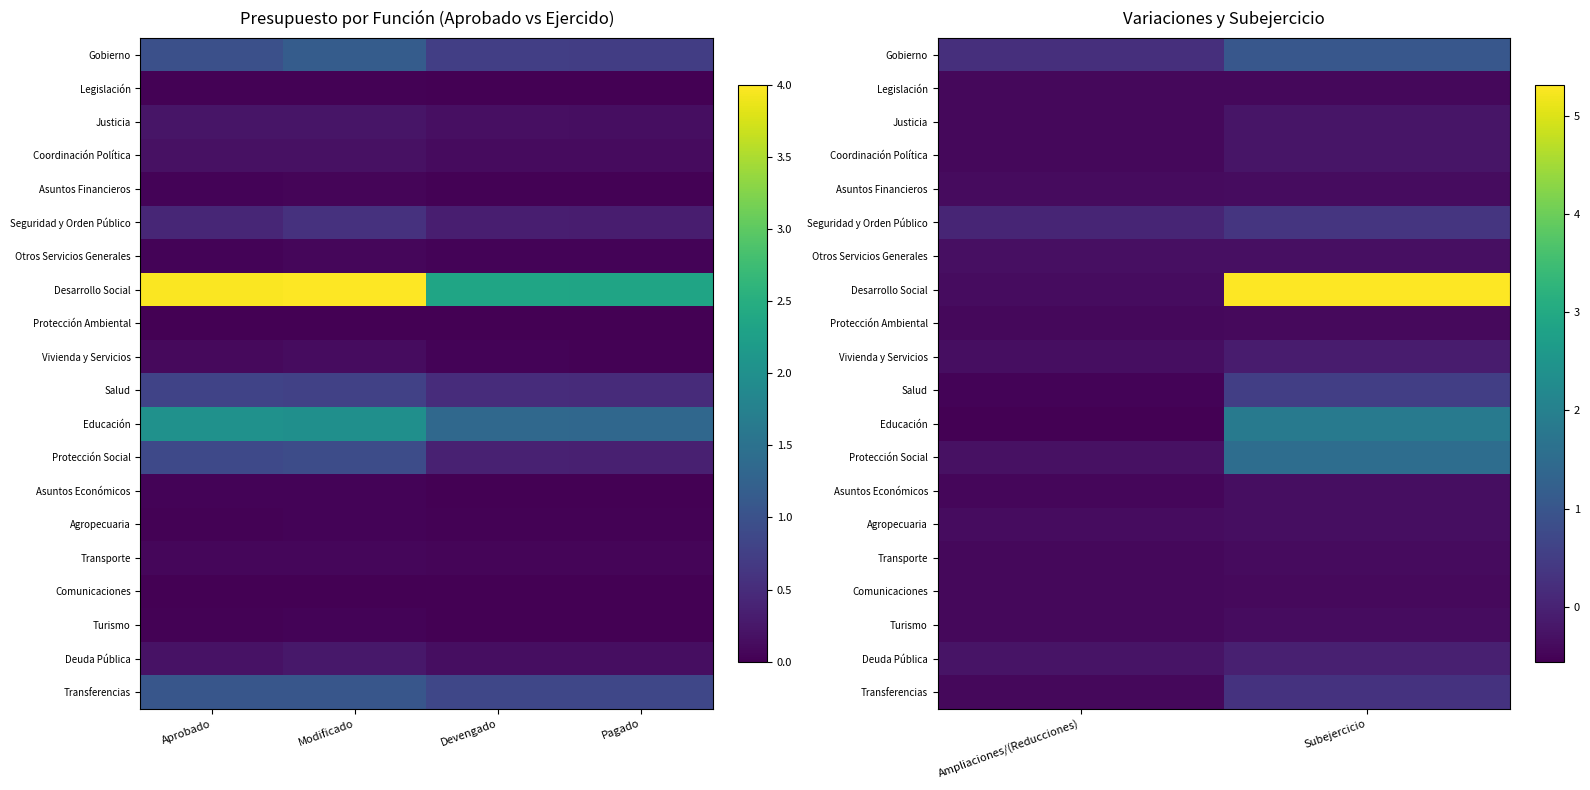

At how many categories does at least one series exceed 0?

2